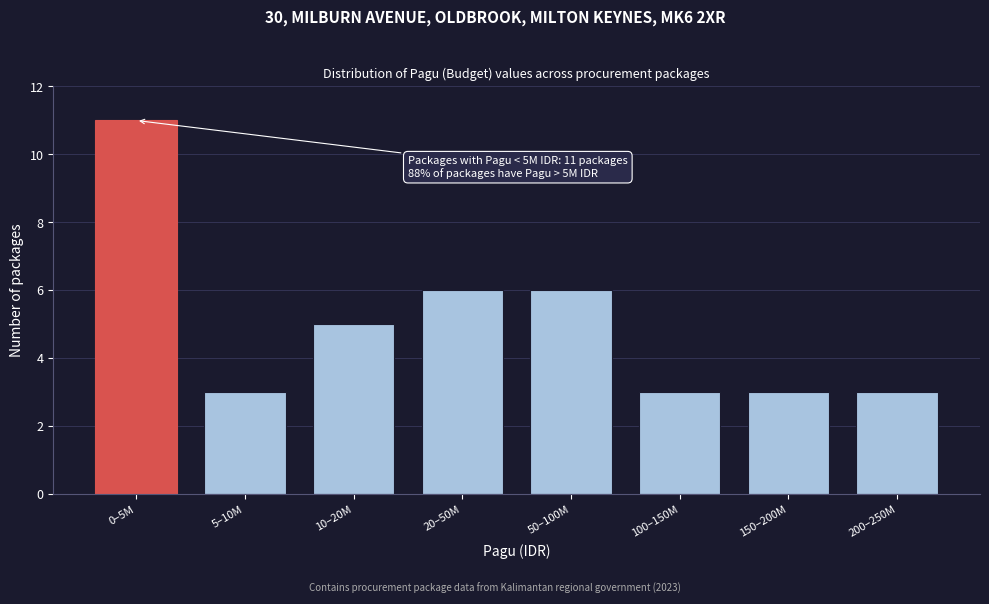

Reading left to right, extract all data points from this chart.

0–5M=11	5–10M=3	10–20M=5	20–50M=6	50–100M=6	100–150M=3	150–200M=3	200–250M=3